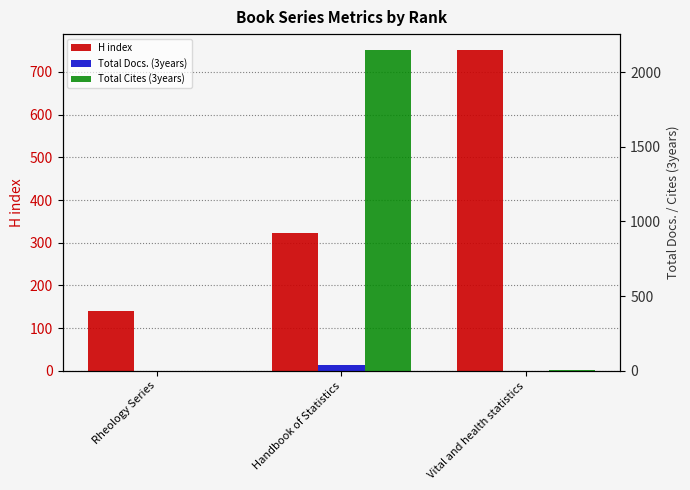

What is the label of the 1st bar from the right?

Vital and health statistics